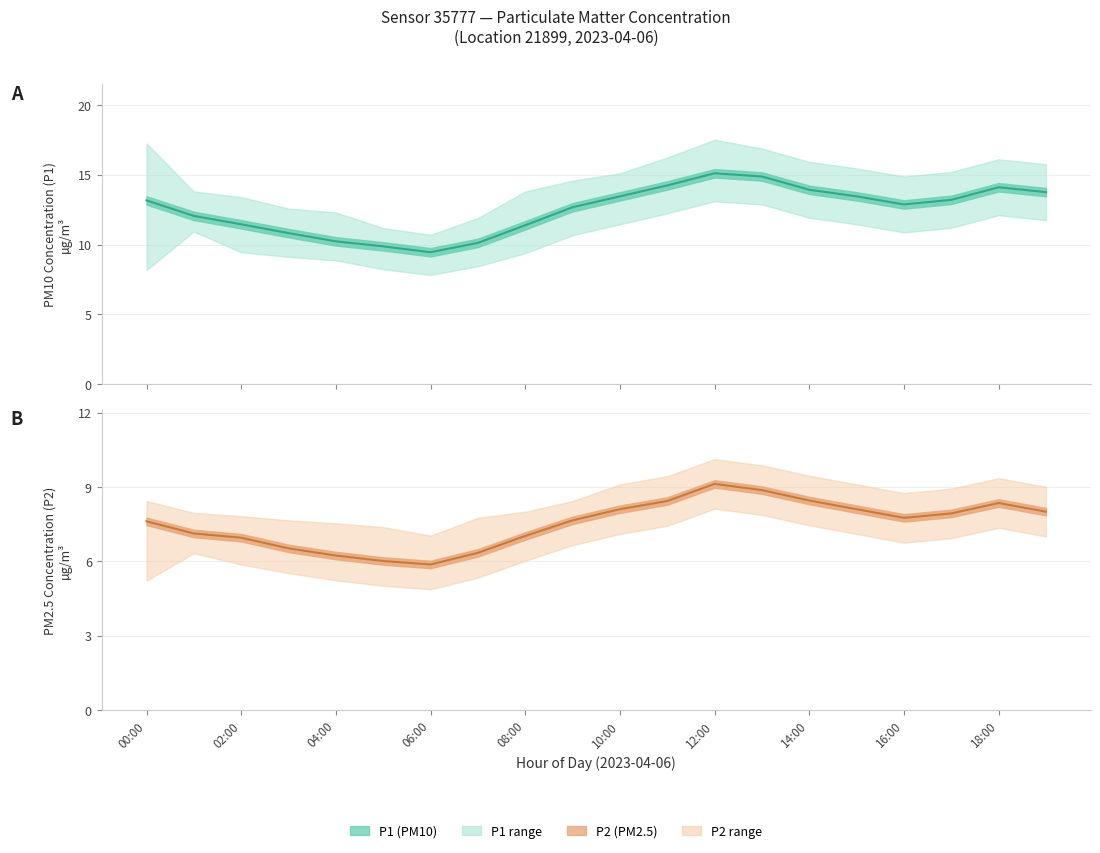

At which category does P1 reach its first local valley?

06:00